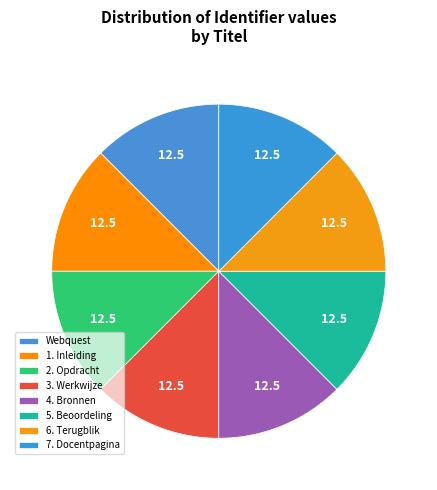

Is Webquest the majority of the pie?

No